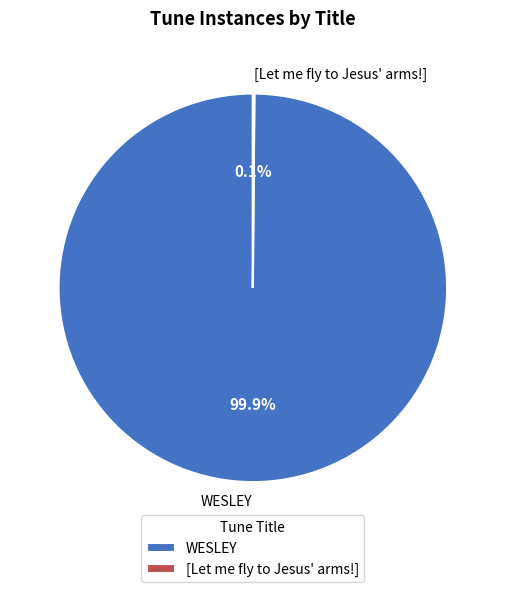

How much of the chart is everything except WESLEY?

0.1%